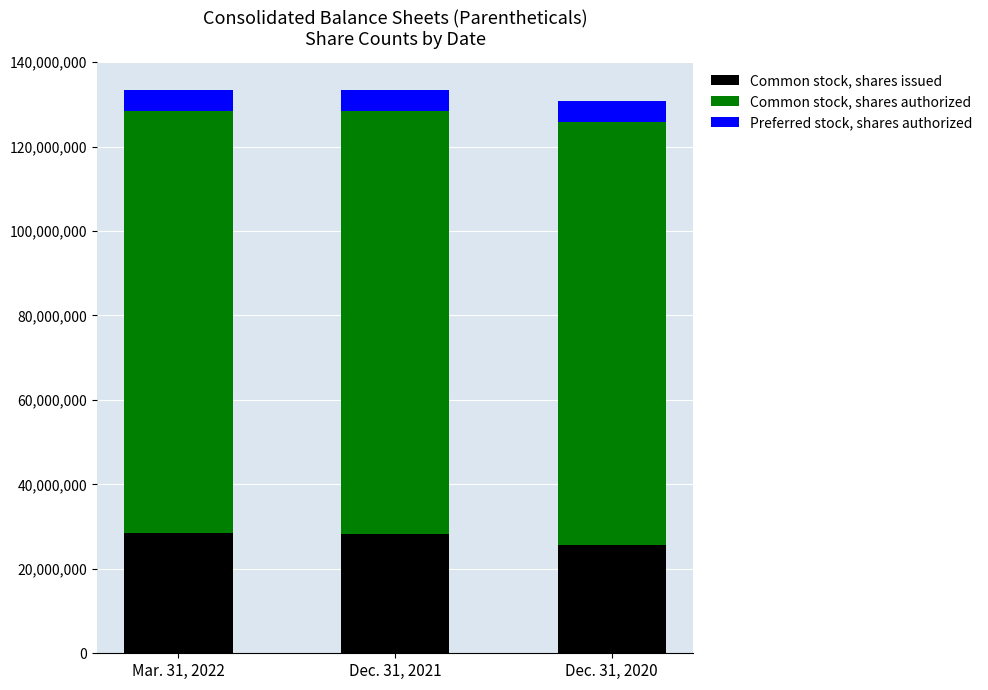

What is the total value across all series at Dec. 31, 2020?

130724844